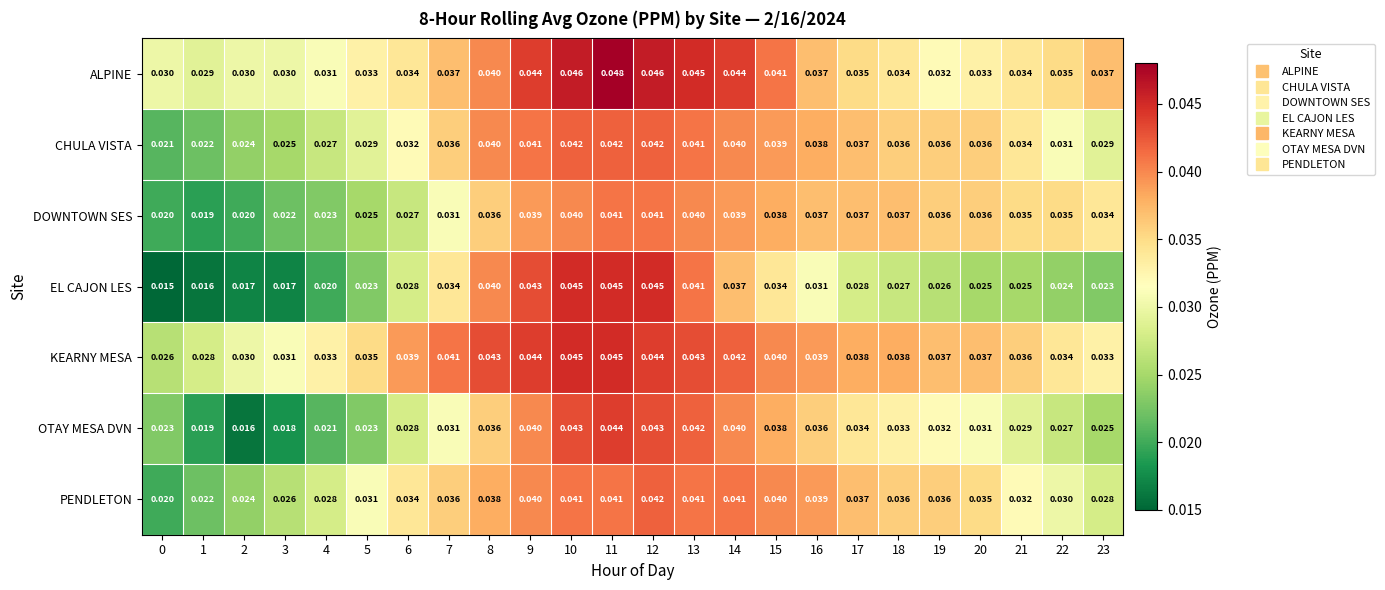

Between 8 and 22, which series saw the biggest shift?

EL CAJON LES